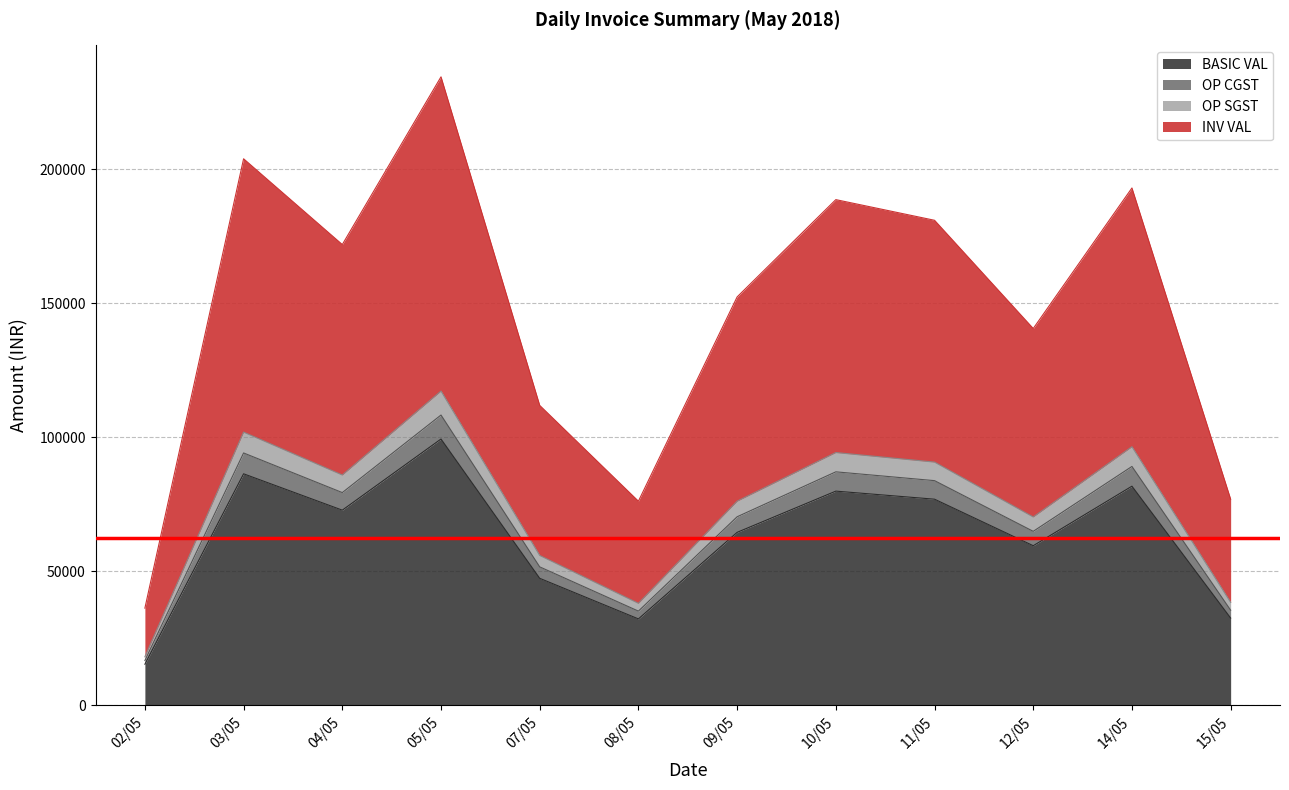

Where does the OP SGST series first go above 79378?

03/05